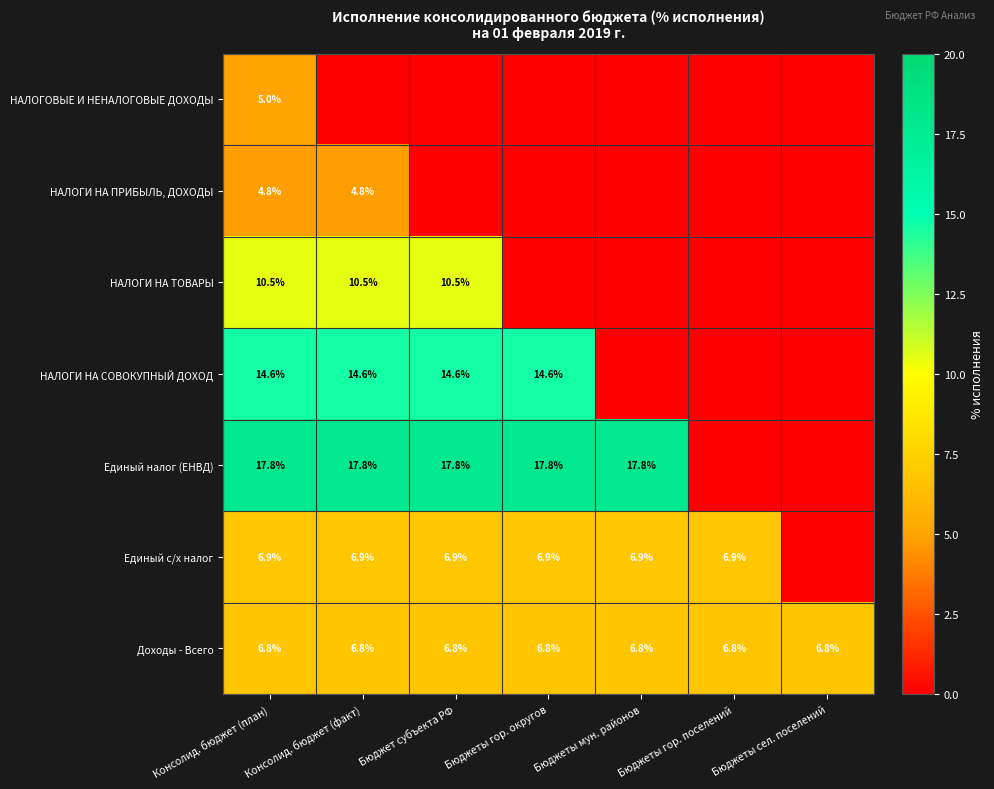

Is it true that НАЛОГИ НА СОВОКУПНЫЙ ДОХОД equals 9.0 at Консолид. бюджет (факт)?

False